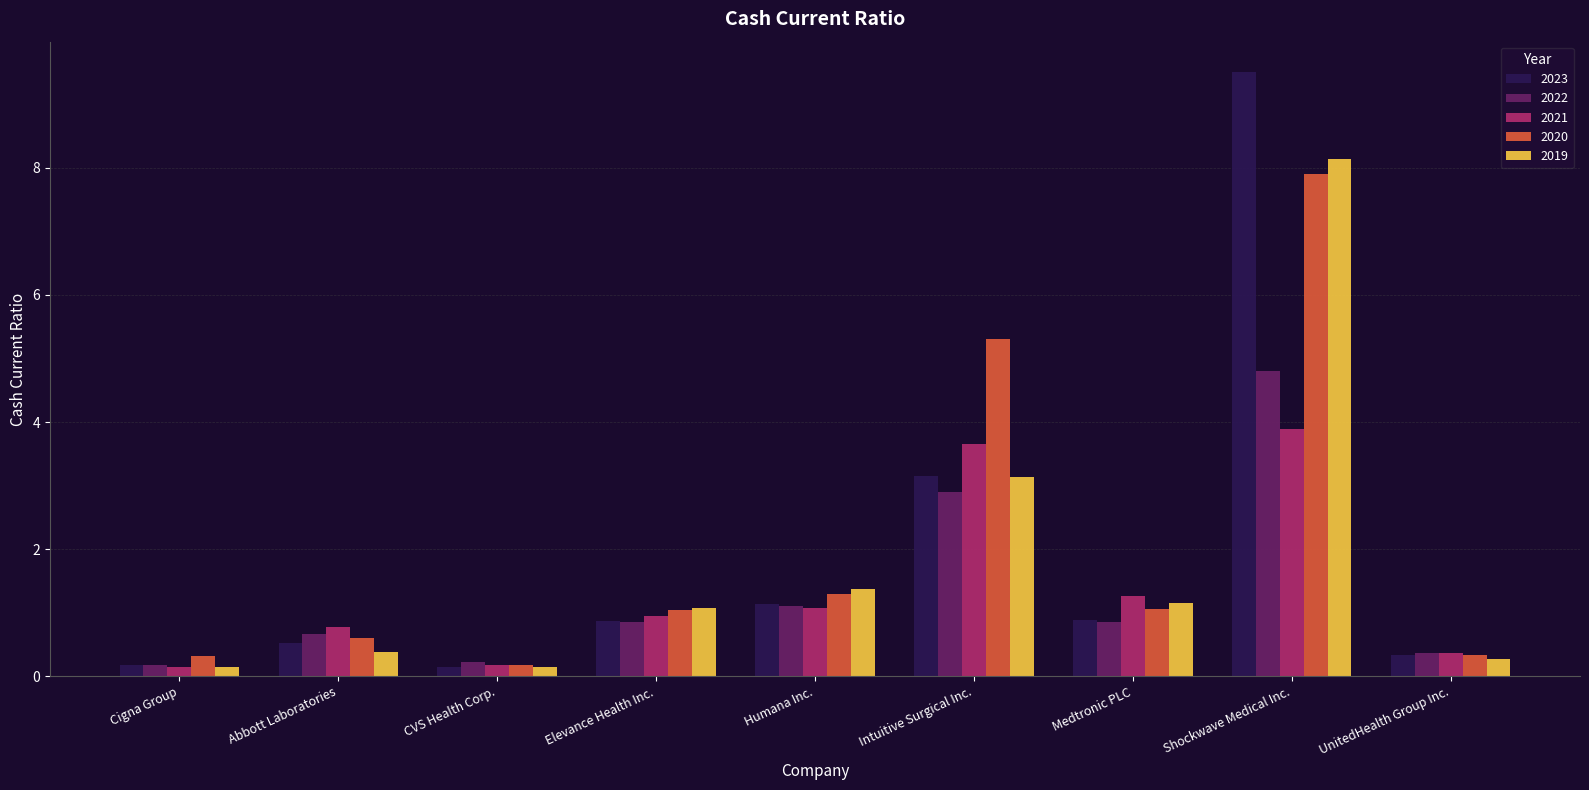

Does the chart contain stacked bars?

No